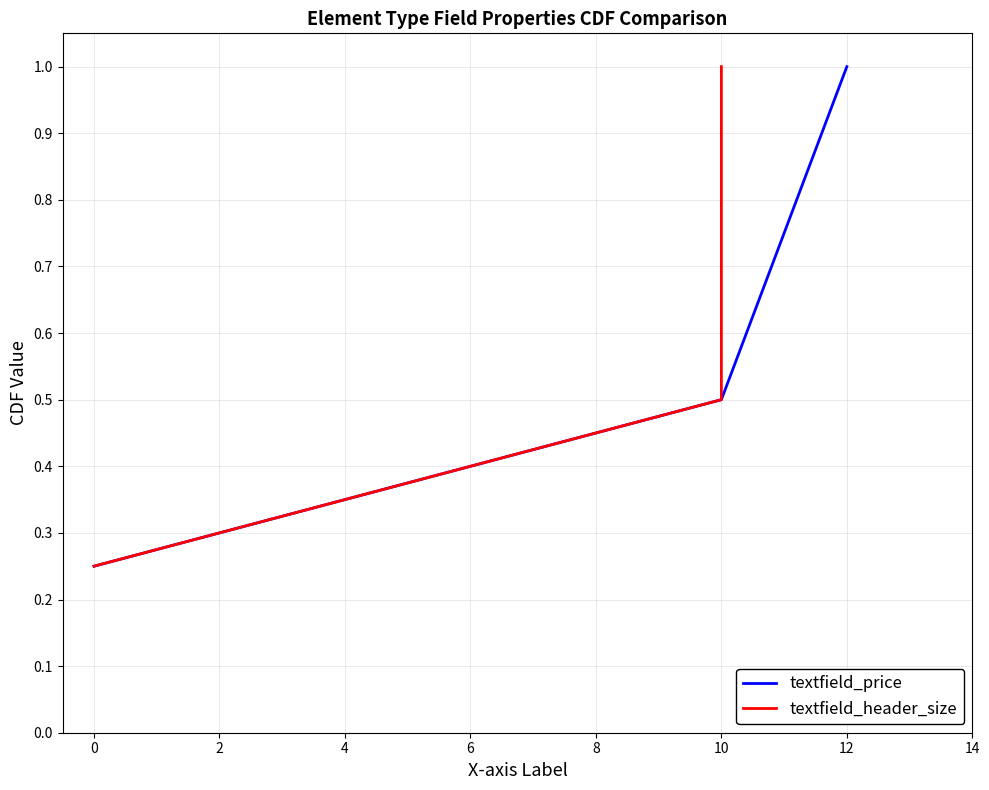

True or false: textfield_price has more than 1 interior local peaks.

False